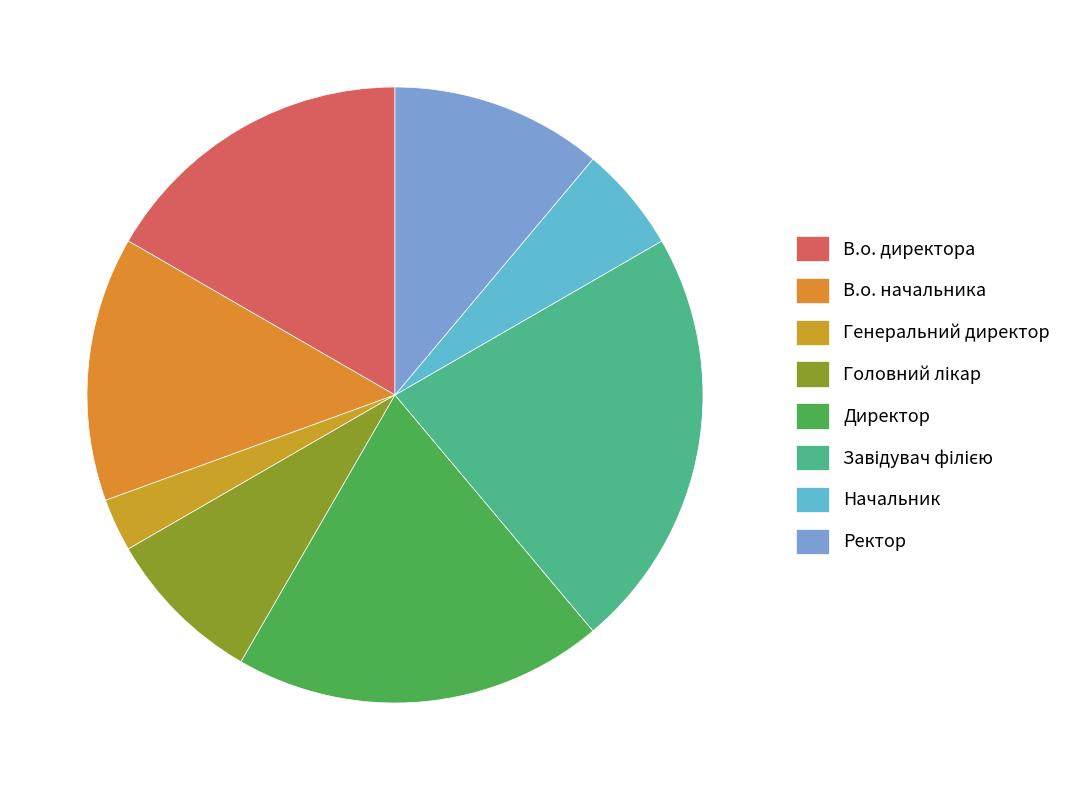

Count the number of slices in the pie.

8